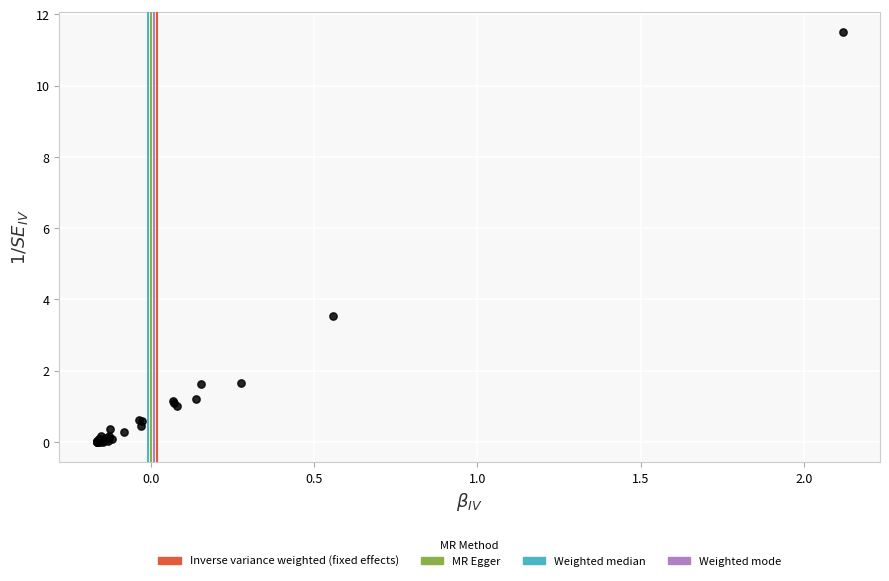

What Y value in the scatter plot is closest to 5?

3.5